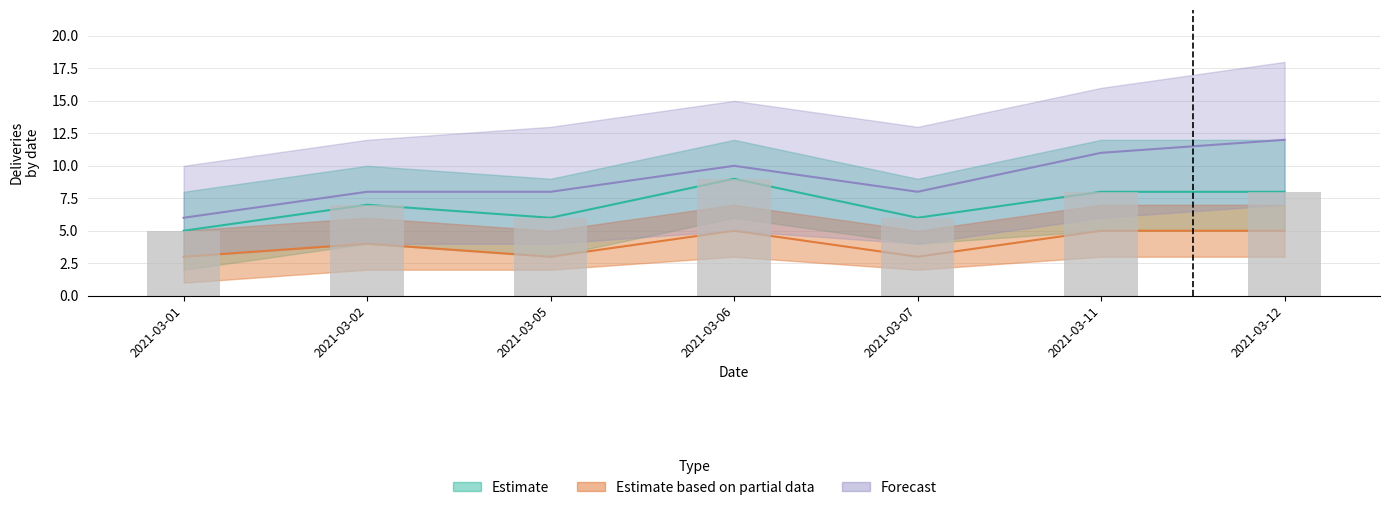

Approximately how many times larger is the value at 2021-03-11 compared to 2021-03-12?

1.0